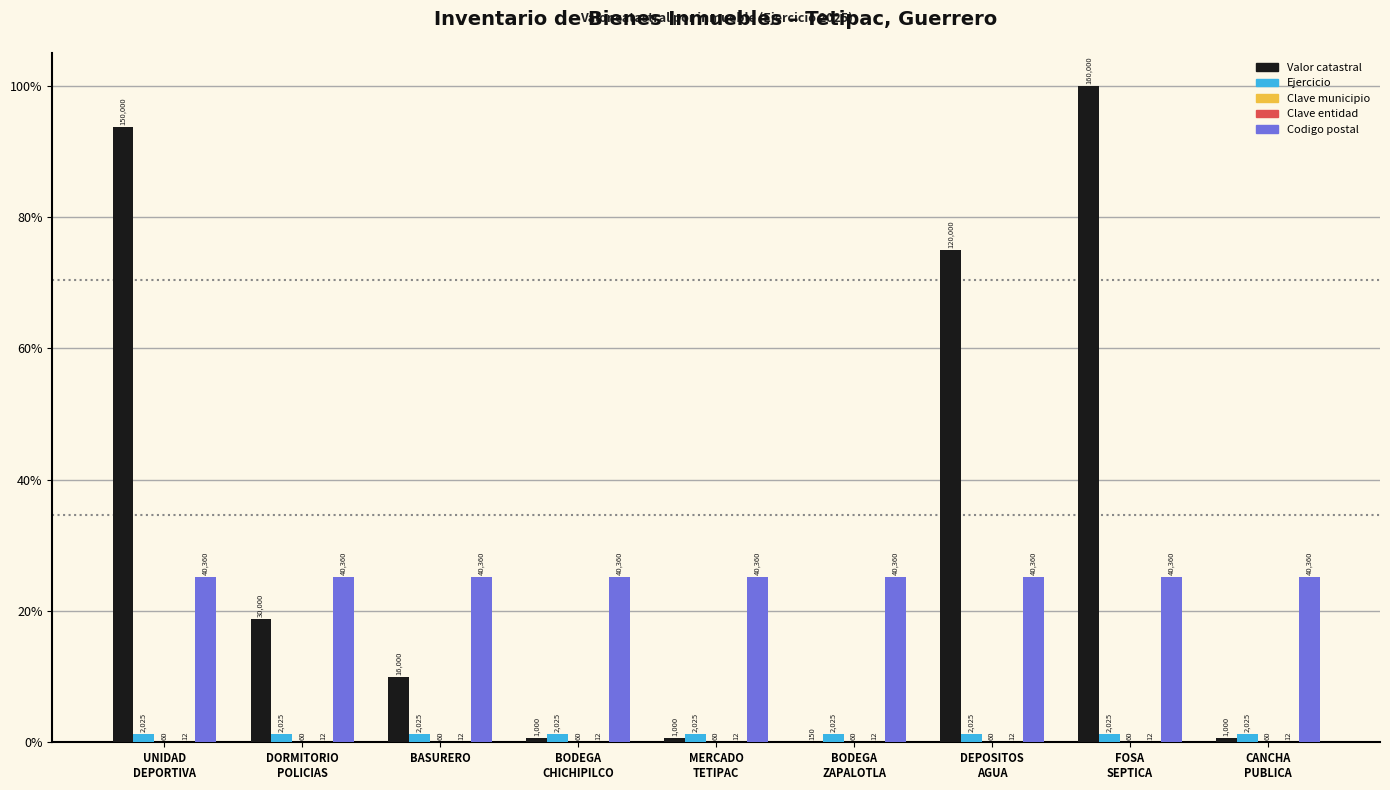

At which label is Valor catastral closest to 50?

DEPOSITOS
AGUA